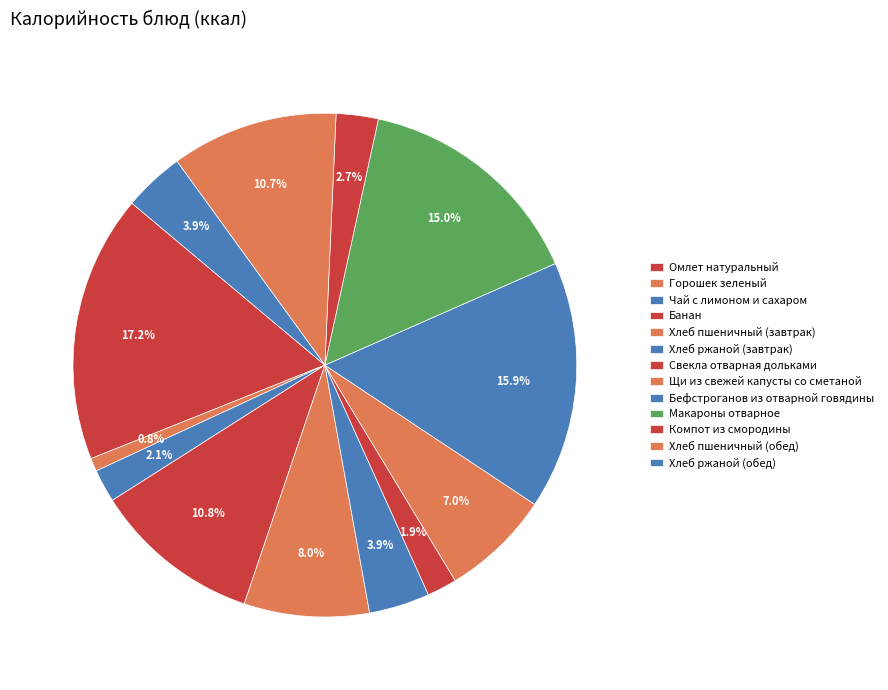

What is the total percentage of Горошек зеленый and Хлеб пшеничный (завтрак)?

8.9%